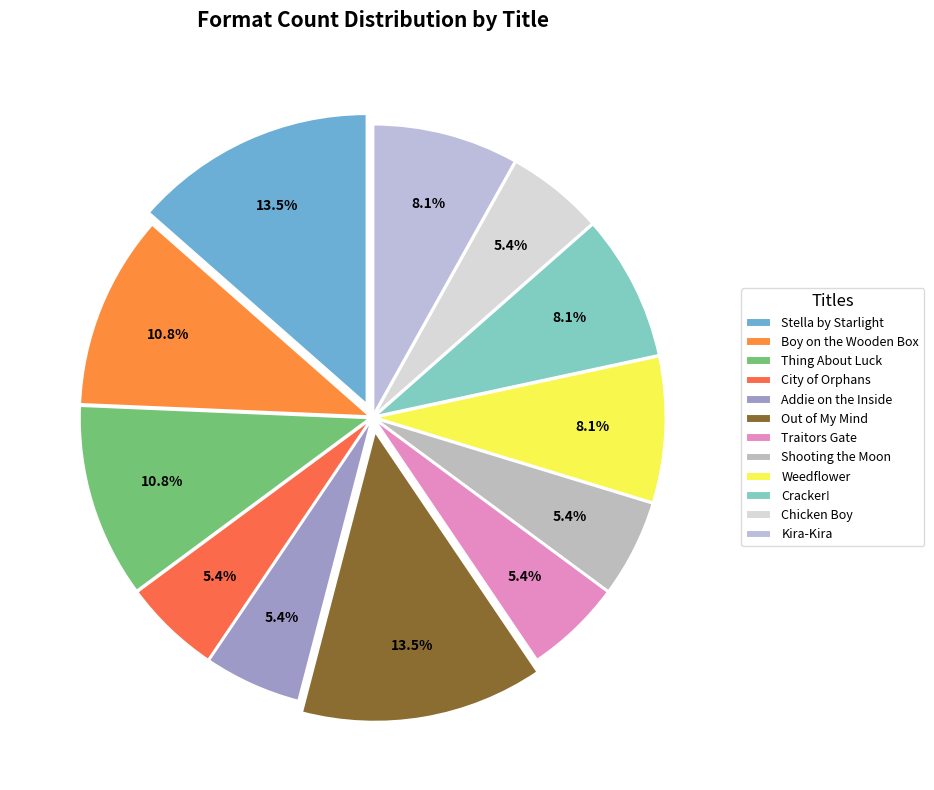

How many segments does this pie chart have?

12